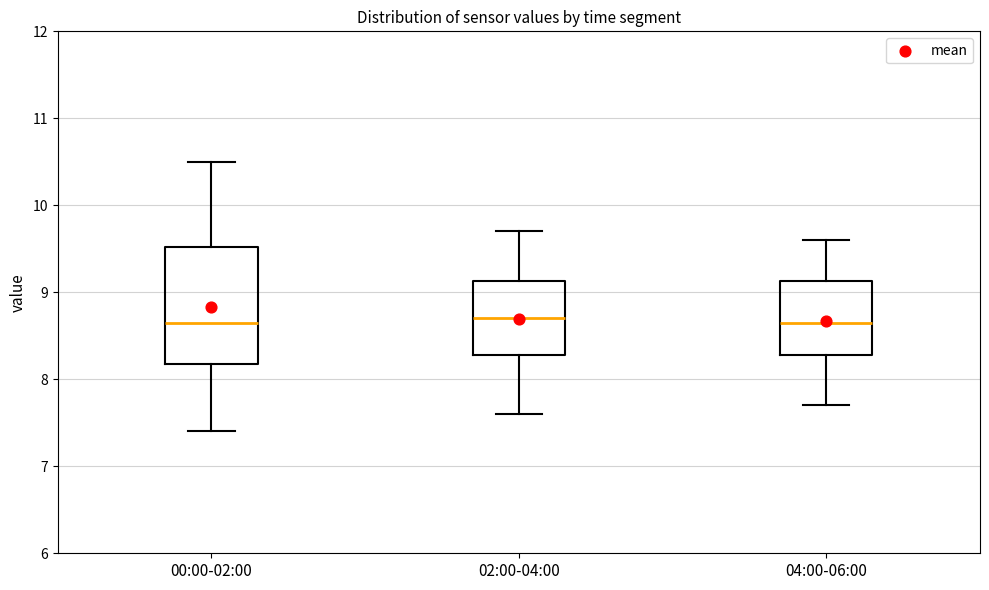

Reading left to right, read every box against the y-axis: the position of its median line, the range the box covers, and the ends of its whiskers. The values are not printed on the chart, so give them approximately, as read against the axis.

00:00-02:00: median 8.7, box 8.2 to 9.5, whiskers 7.4 to 10.5
02:00-04:00: median 8.7, box 8.3 to 9.1, whiskers 7.6 to 9.7
04:00-06:00: median 8.7, box 8.3 to 9.1, whiskers 7.7 to 9.6